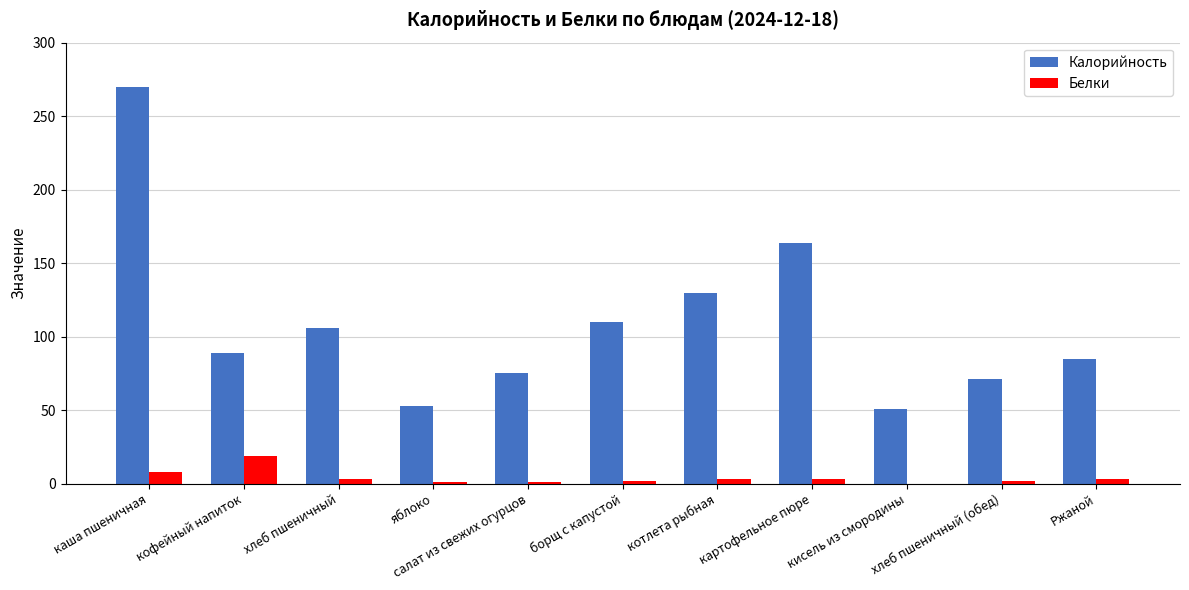

The value of Калорийность at яблоко is 70. True or false?

False